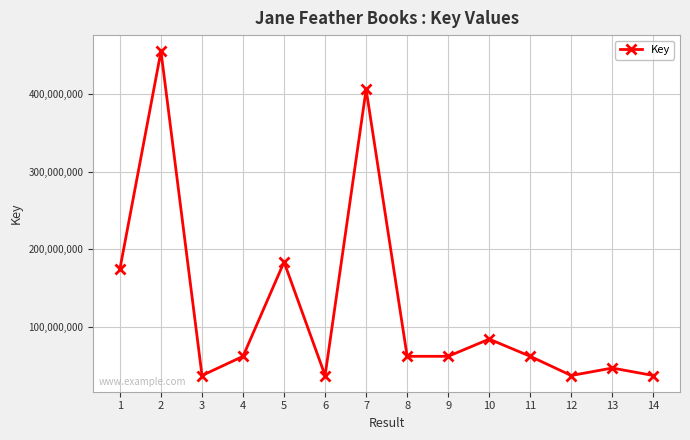

The value at 10 is 57766574. True or false?

False